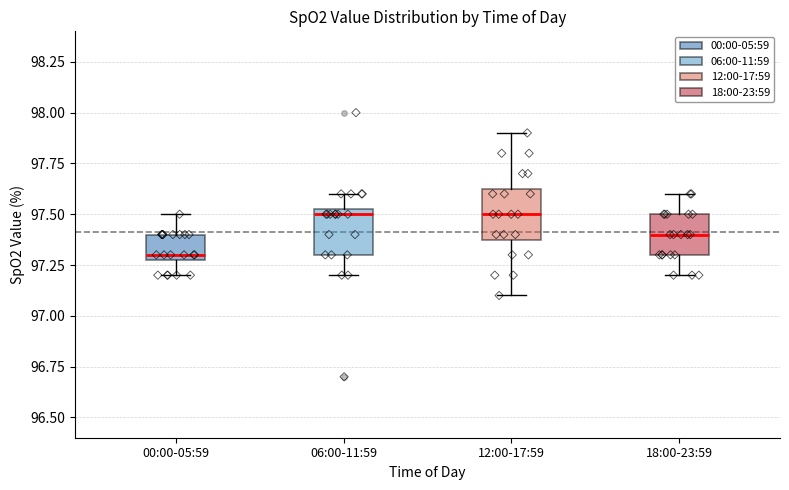

Where does the median line of the box for 06:00-11:59 sit on the y-axis? The values are not printed on the chart, so give them approximately, as read against the axis.

97.50